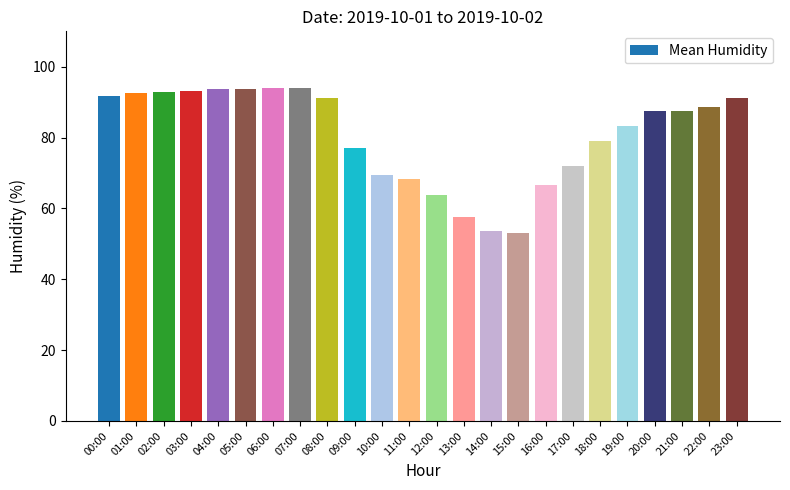

What is the label of the 9th bar from the right?

15:00